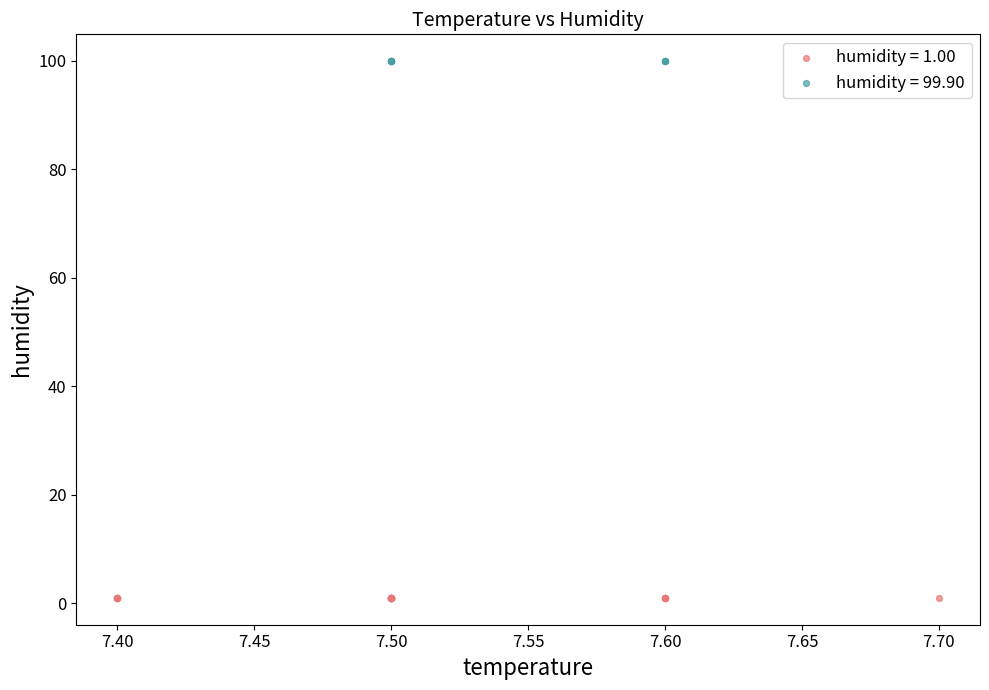

Which series contains the lowest Y value?

humidity = 1.00